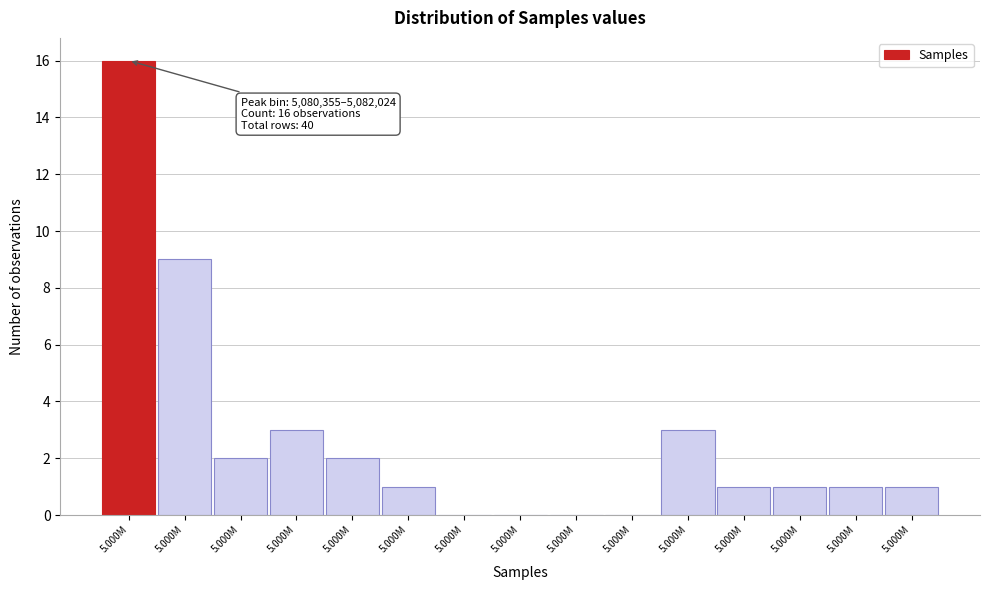

Are the bars horizontal?

No